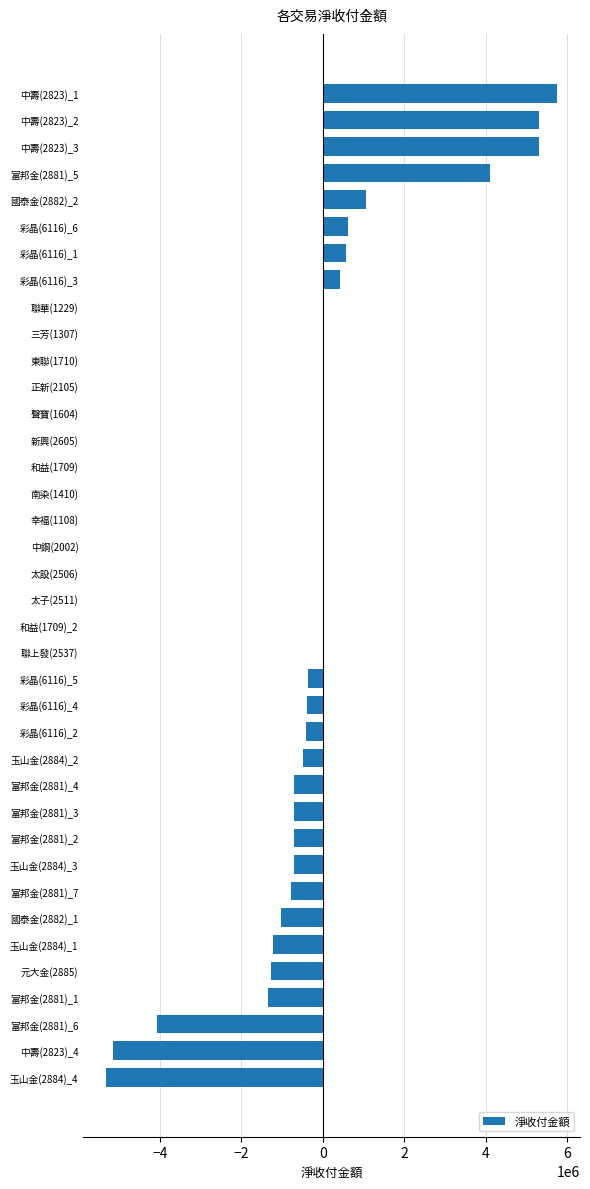

What is the sum of all values?

-1533555